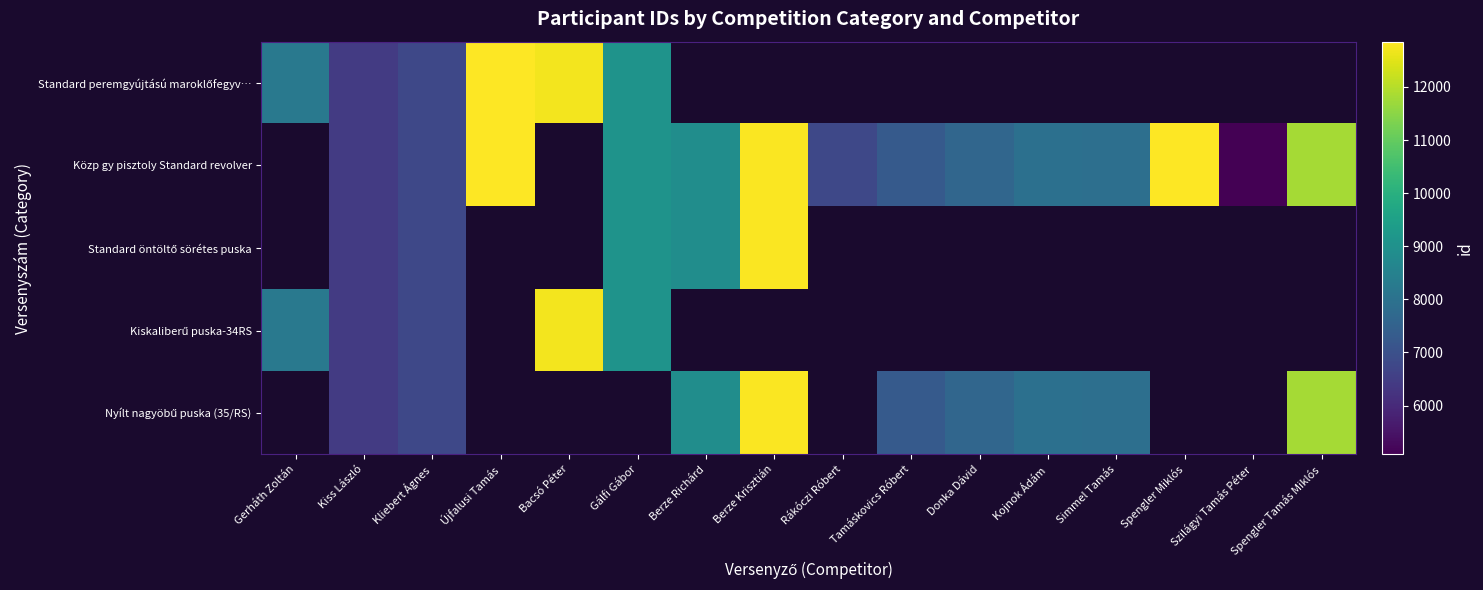

Which series changed the most between Rákóczi Róbert and Spengler Tamás Miklós?

Közp gy pisztoly Standard revolver